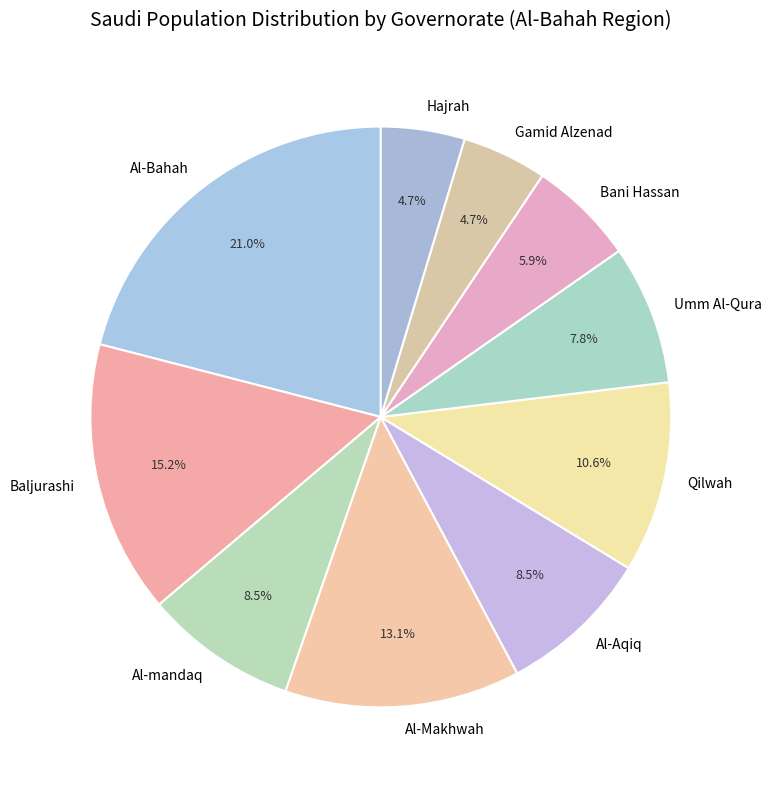

To the nearest percent, what is the difference between the largest and smallest slice percentages?

16%